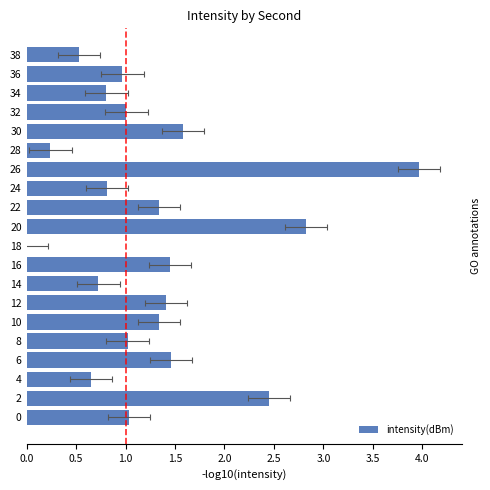

True or false: the data shows 0.5 at 12.

False